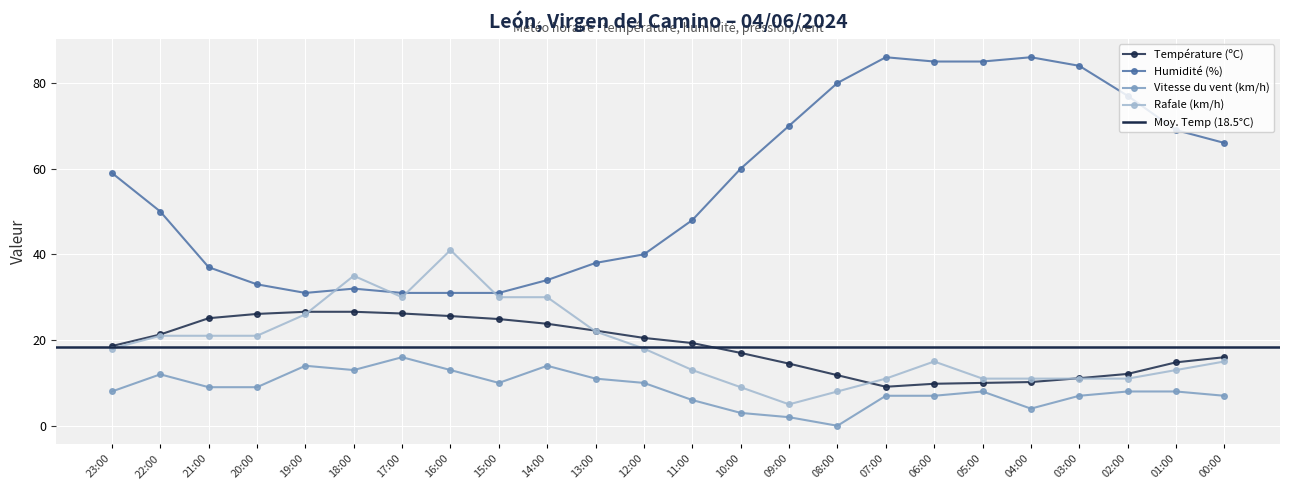

Where is the first local maximum for Rafale (km/h)?

18:00